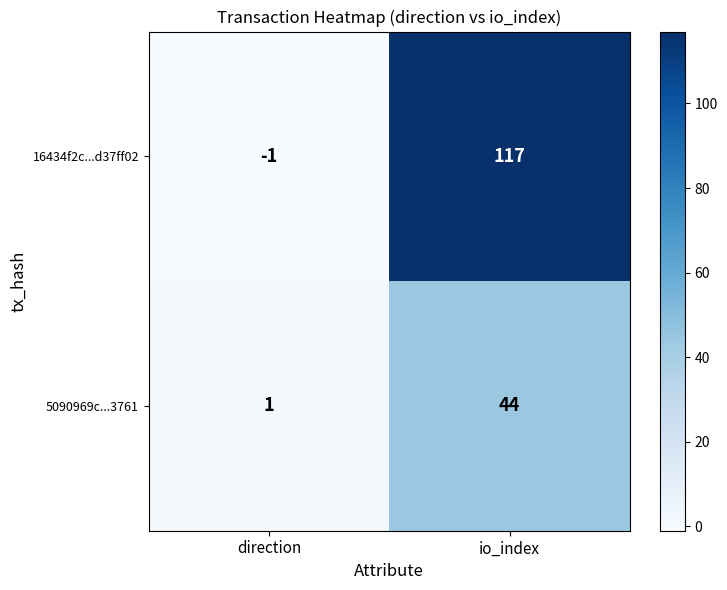

At direction, list the series in order from smallest to largest.

16434f2c...d37ff02, 5090969c...3761